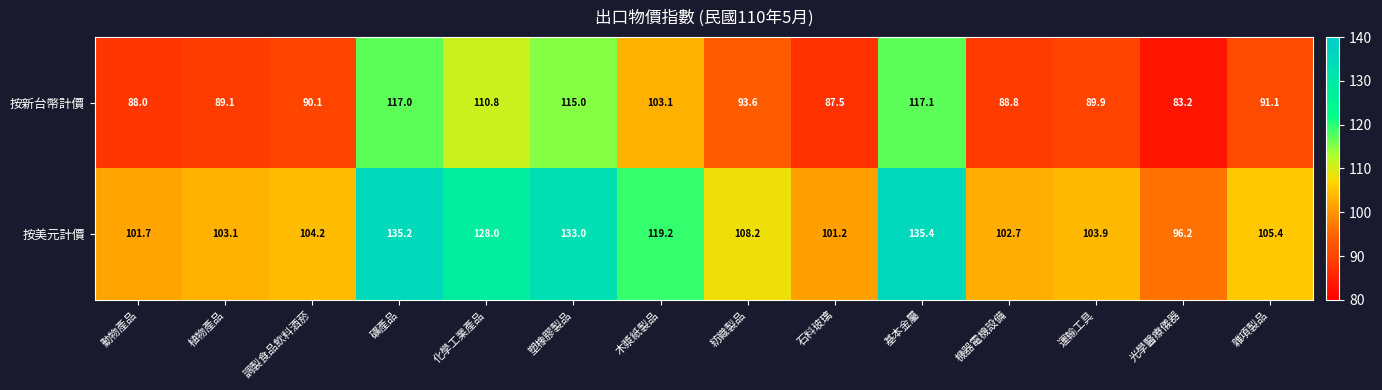

Which series has the largest total across all categories?

按美元計價